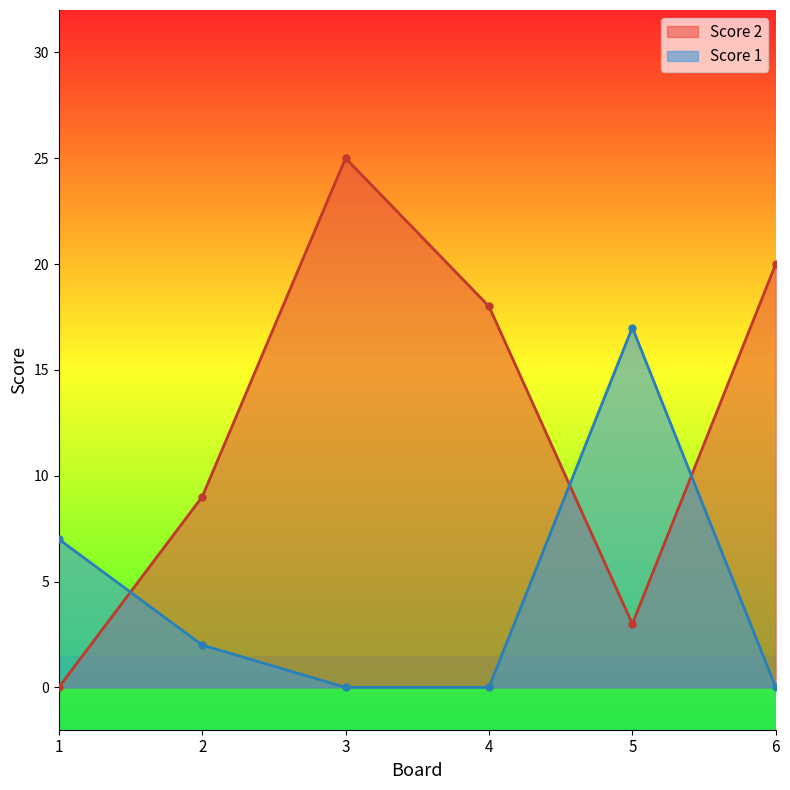

Which series has the largest total across all categories?

Score 2